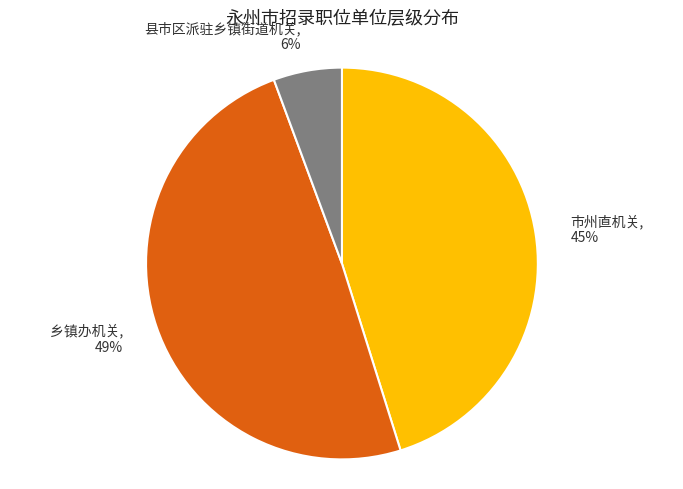

To the nearest percent, what is the combined percentage of 市州直机关 and 乡镇办机关?

94%